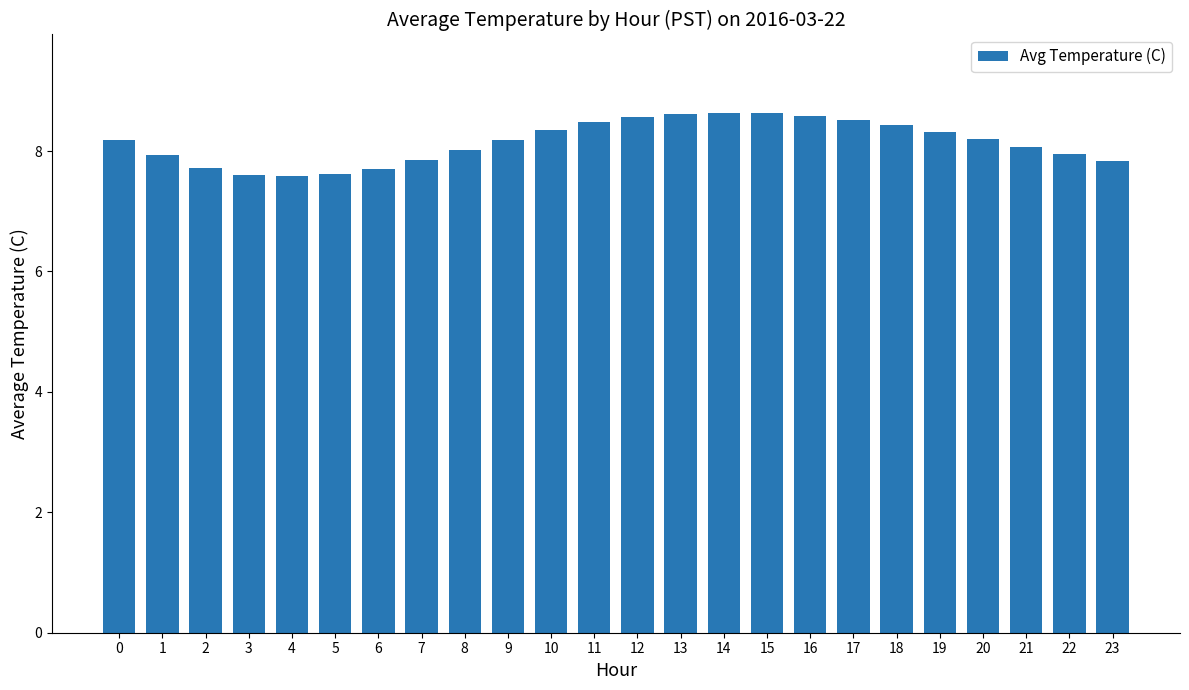

True or false: the data shows 8.6 at 14.

True